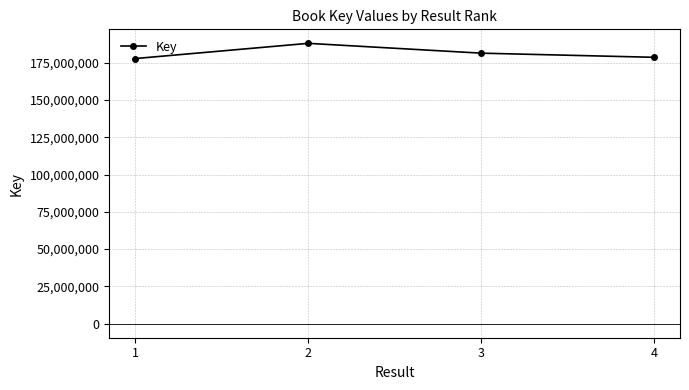

Reading left to right, extract all data points from this chart.

1=177747105	2=187940003	3=181366910	4=178583674